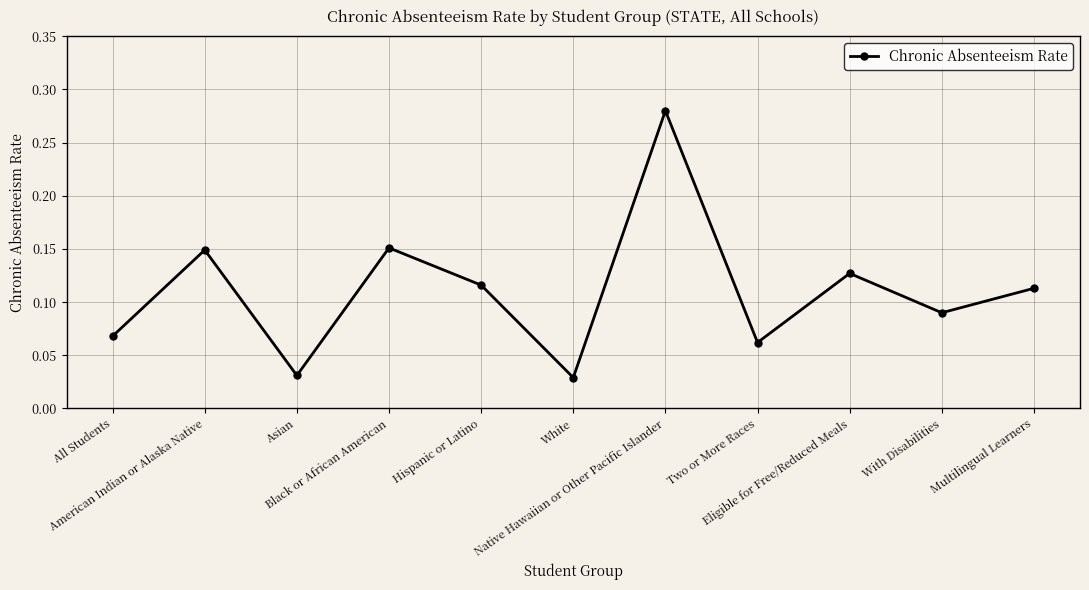

True or false: there are more than 0 points higher than both neighbors.

True